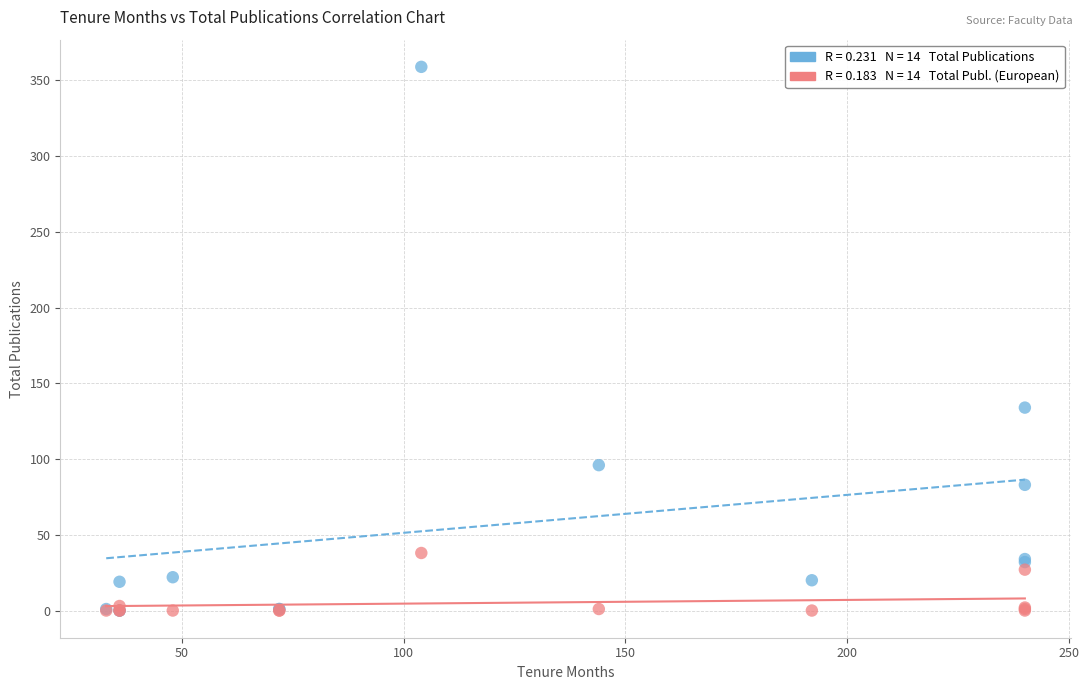

Across all series, what Y value is closest to 179?

134